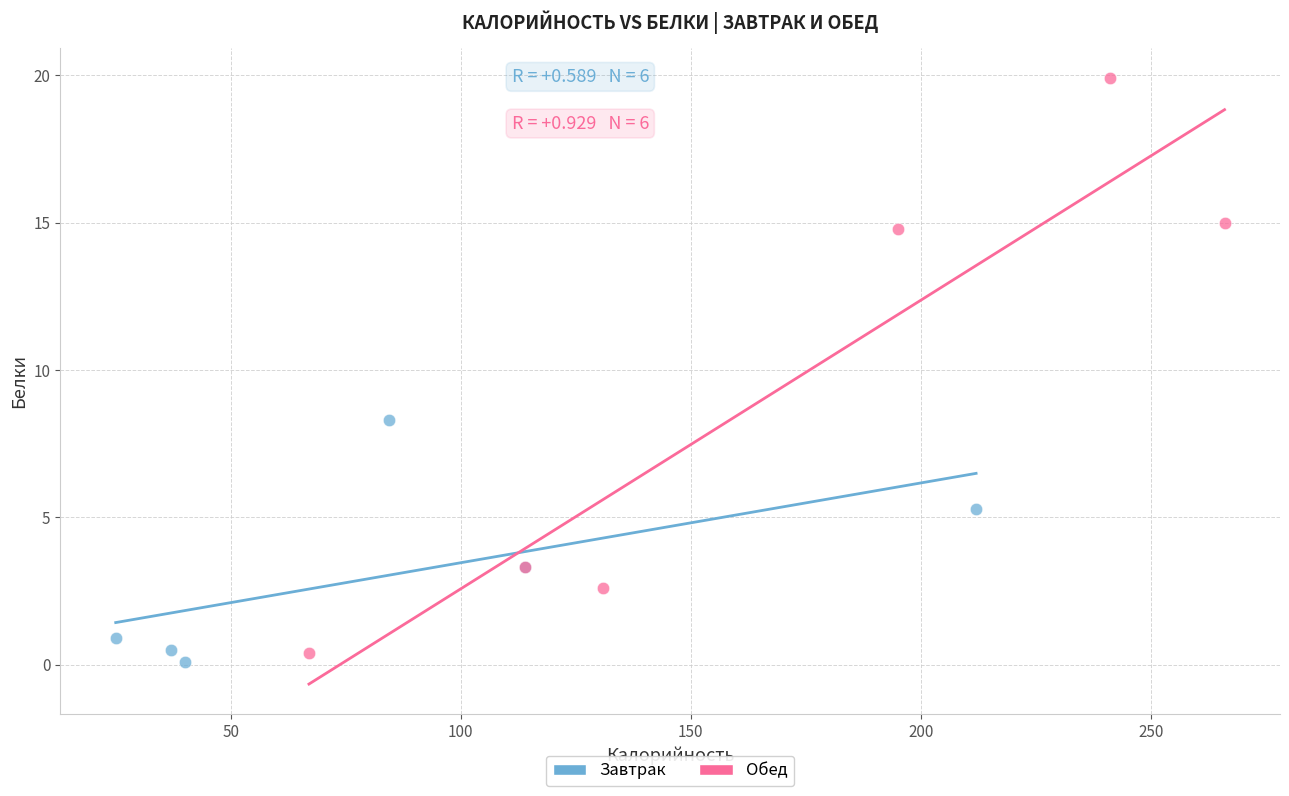

Which series reaches the minimum Y coordinate?

Завтрак